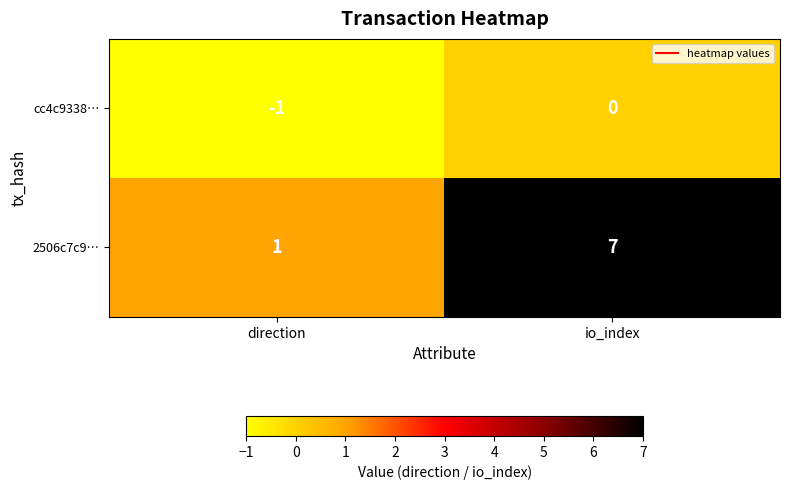

What is the smallest value displayed?

-1